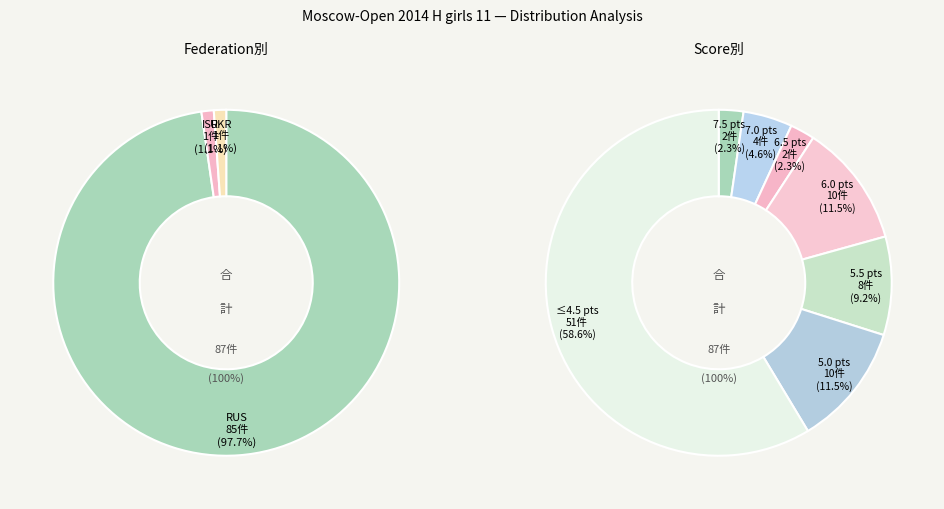

True or false: ISR accounts for 1% of the total.

True